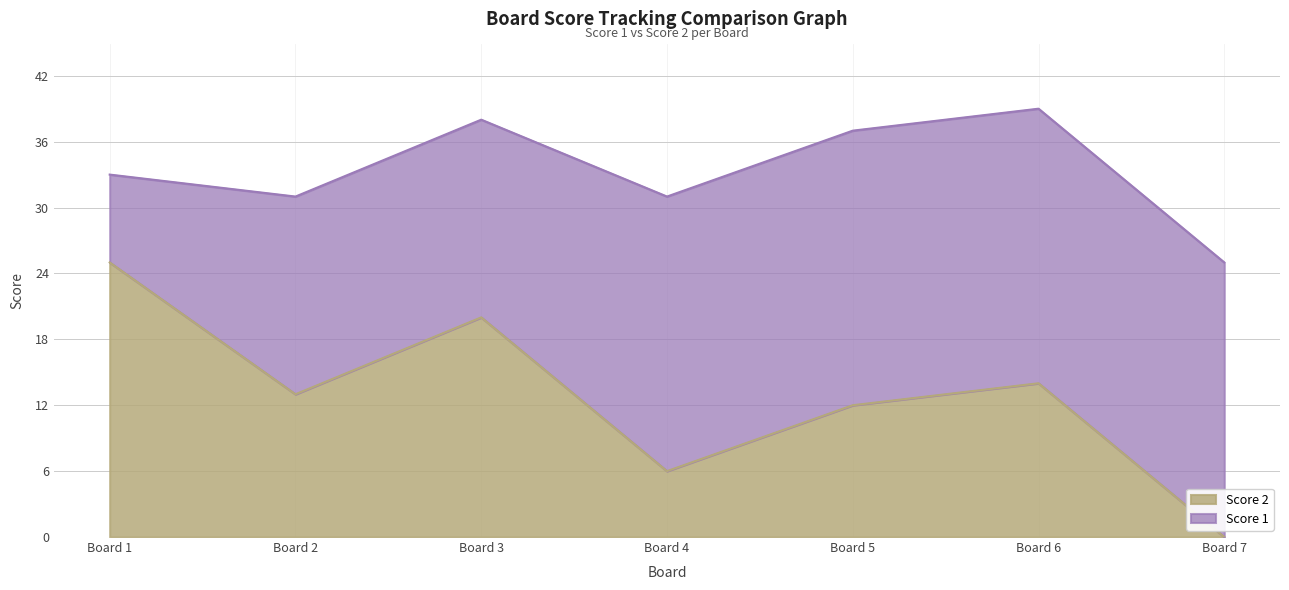

At which label does Score 2 reach its peak?

Board 1